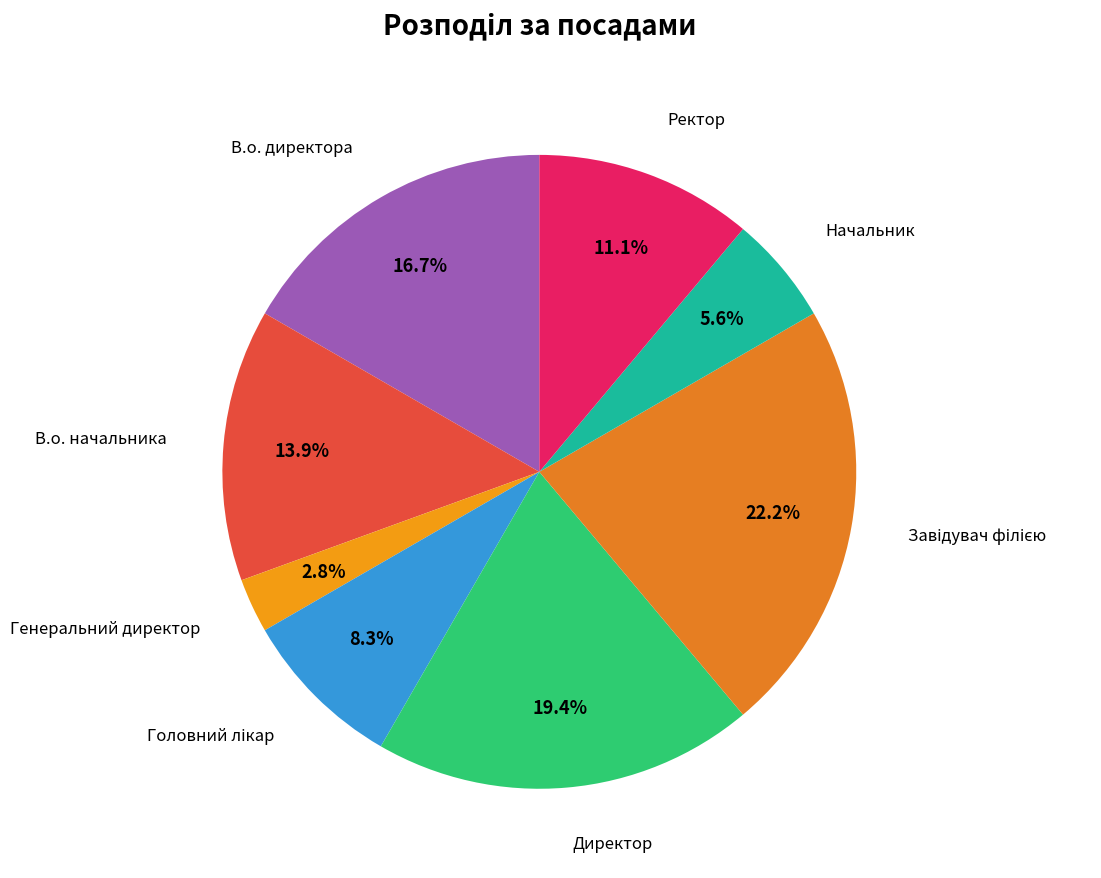

Is there any slice that represents more than half of the pie?

No